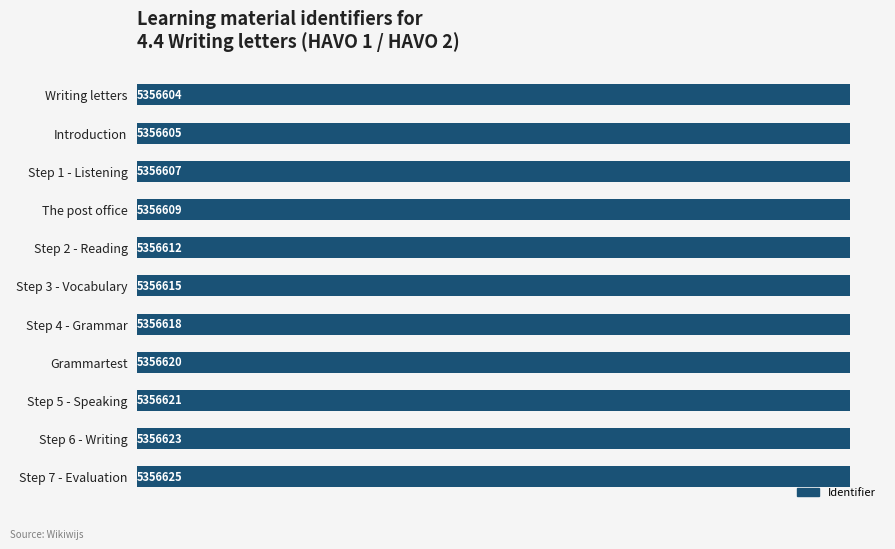

Between Step 5 - Speaking and Introduction, which is larger?

Step 5 - Speaking